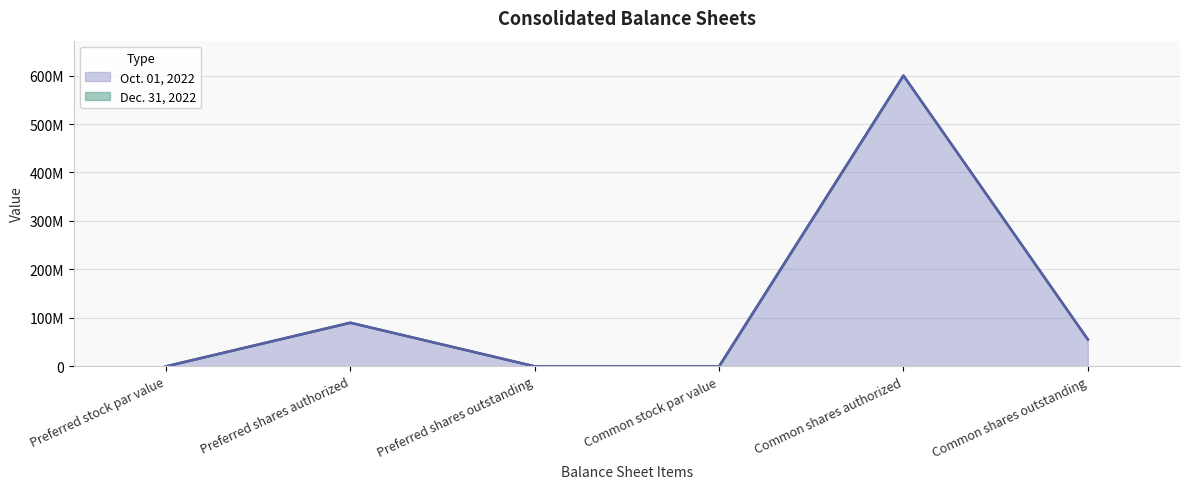

At which label does Dec. 31, 2022 first exceed 55516872?

Preferred shares authorized